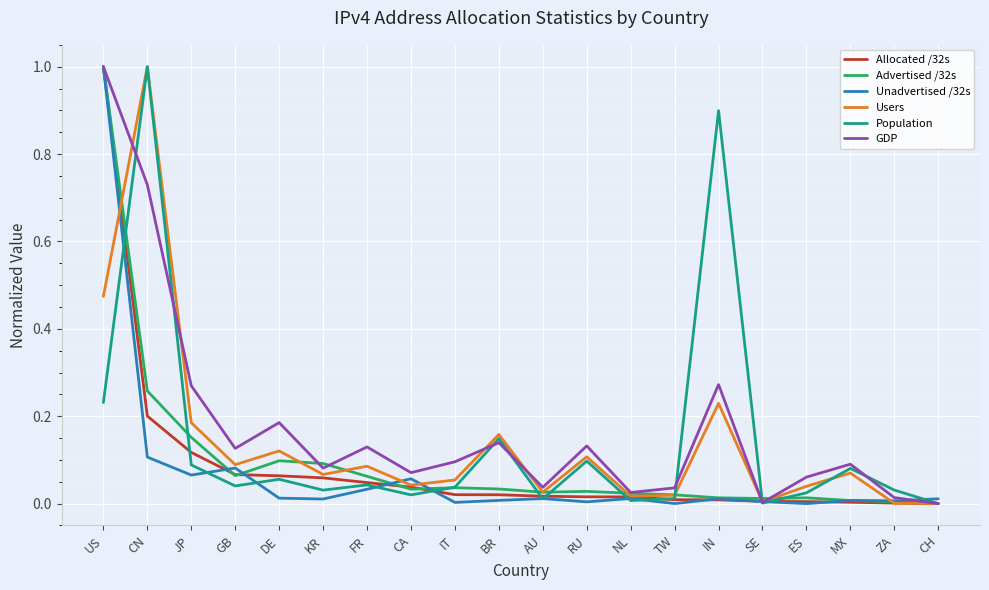

What is the maximum value for Advertised /32s?

1.0